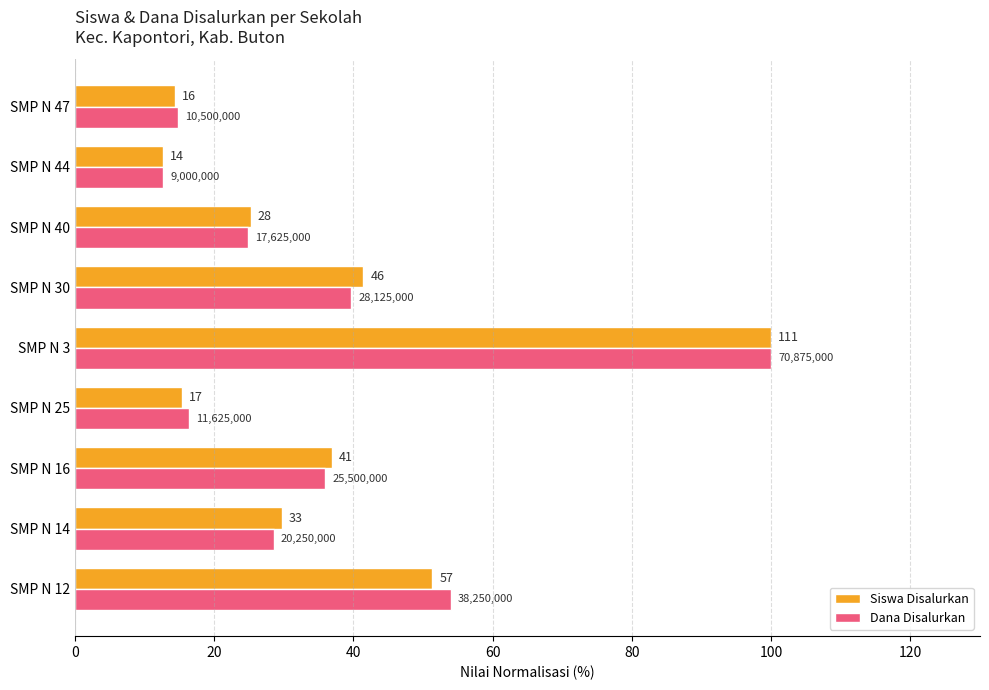

Which series has the largest range (max minus min)?

Siswa Disalurkan